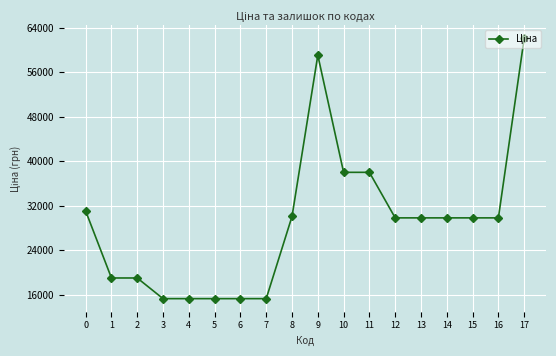

What is the value of the 1st point from the left?

31058.4